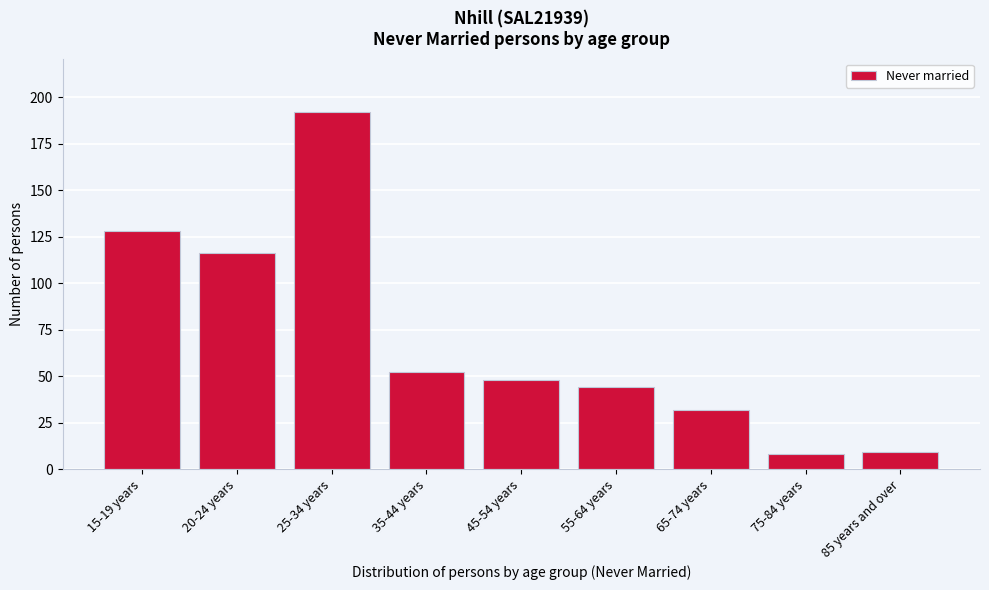

Reading left to right, what are all the values shown in this chart?

15-19 years=128	20-24 years=116	25-34 years=192	35-44 years=52	45-54 years=48	55-64 years=44	65-74 years=32	75-84 years=8	85 years and over=9